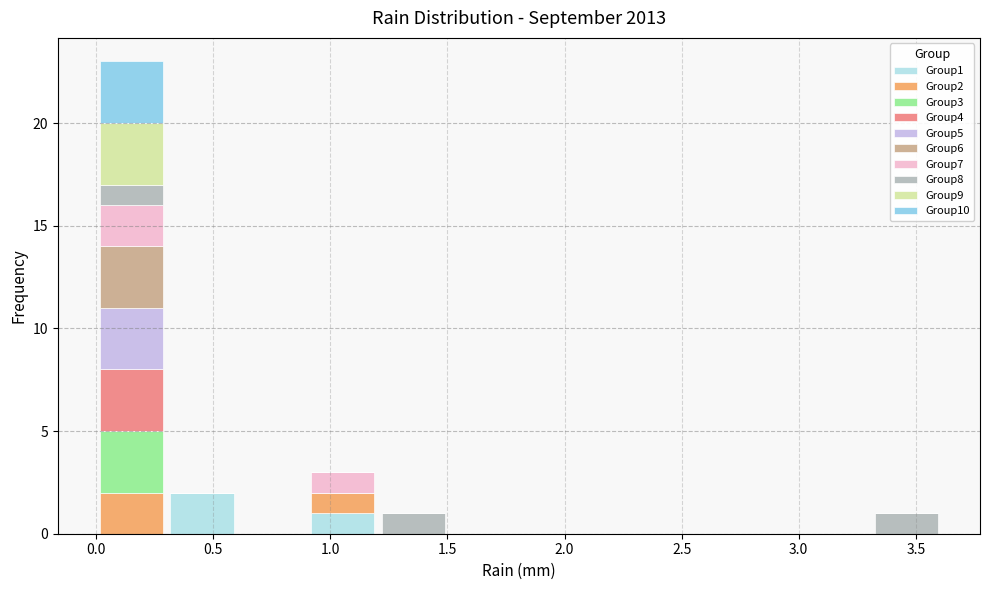

Reading left to right, list every stacked bar in this chart as the range it spans on the x-axis followed by its total height. Neither the bar edges nor the heights are printed on the chart, so give them approximately, as read against the axes.

0.0 to 0.3: 23
0.3 to 0.6: 2
0.6 to 0.9: 0
0.9 to 1.2: 3
1.2 to 1.5: 1
1.5 to 1.8: 0
1.8 to 2.1: 0
2.1 to 2.4: 0
2.4 to 2.7: 0
2.7 to 3.0: 0
3.0 to 3.3: 0
3.3 to 3.6: 1